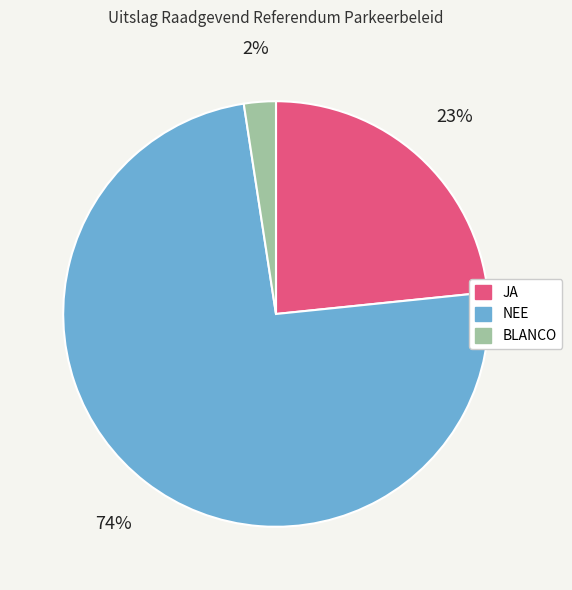

Approximately how many times larger is the value at BLANCO compared to JA?

0.1